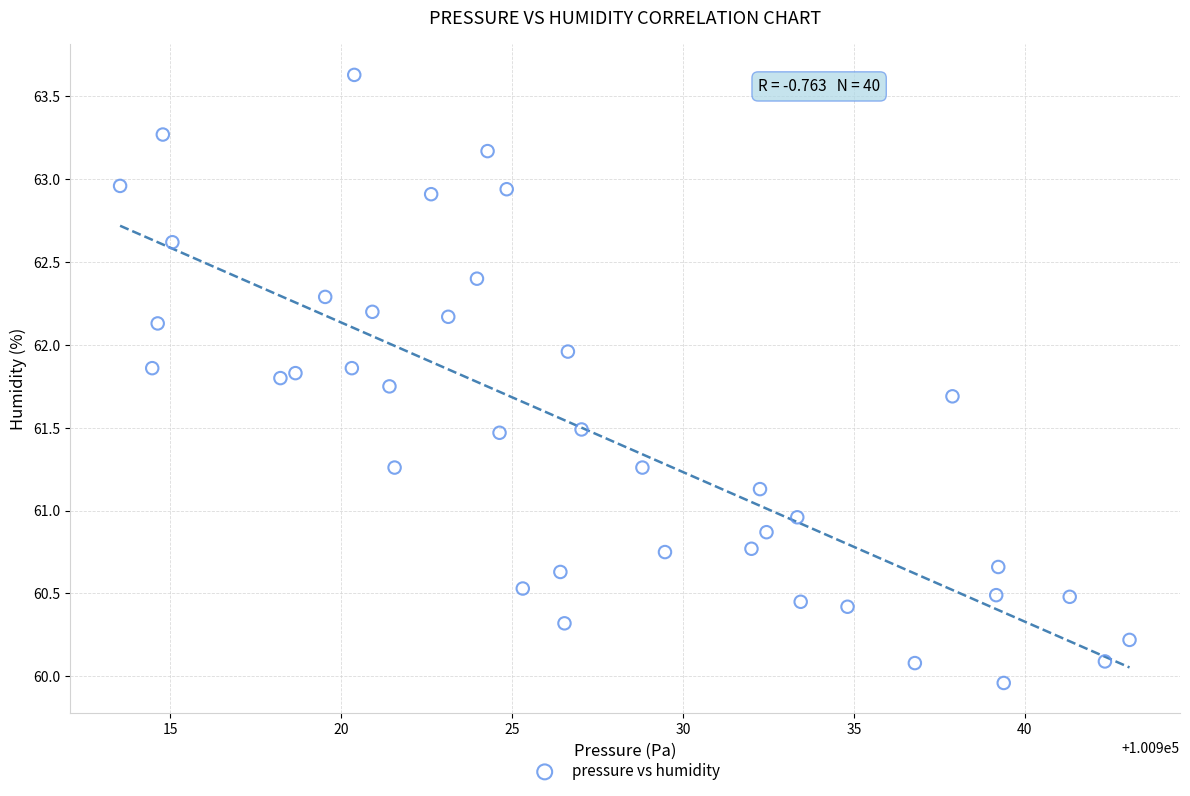

What is the range of X values (max minus min)?

29.5